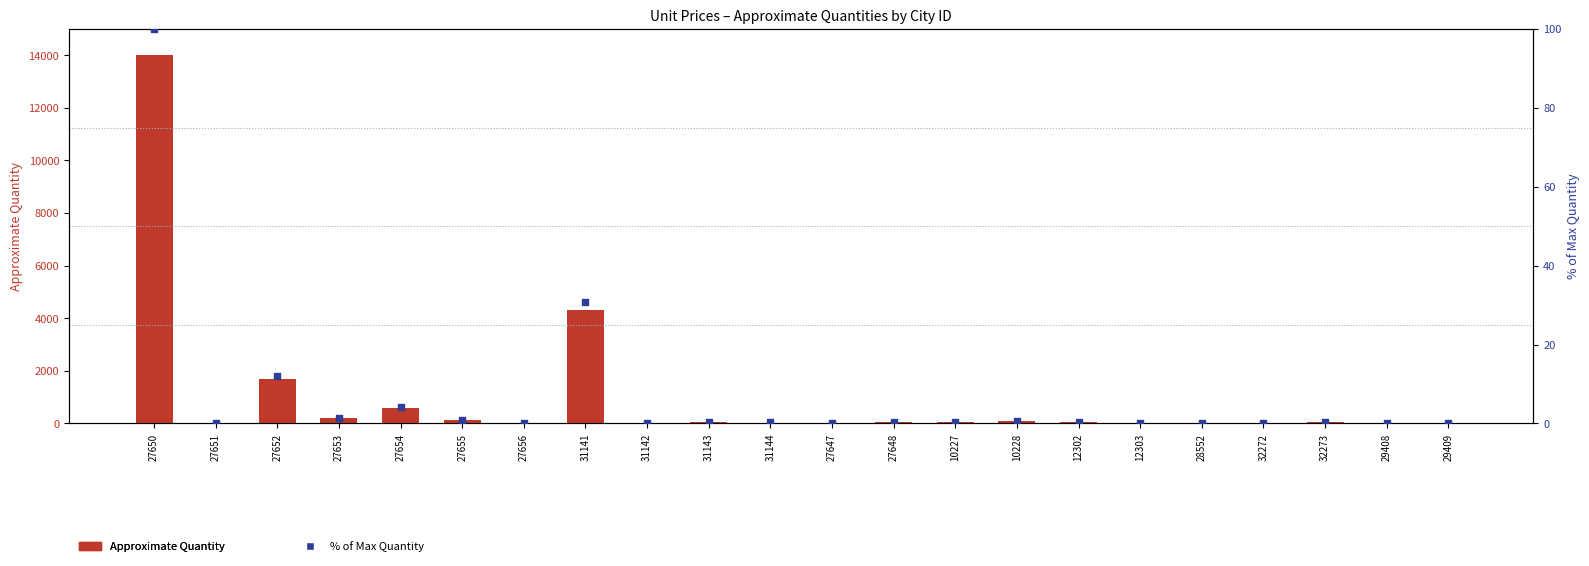

At which category is the sum across all series the highest?

27650